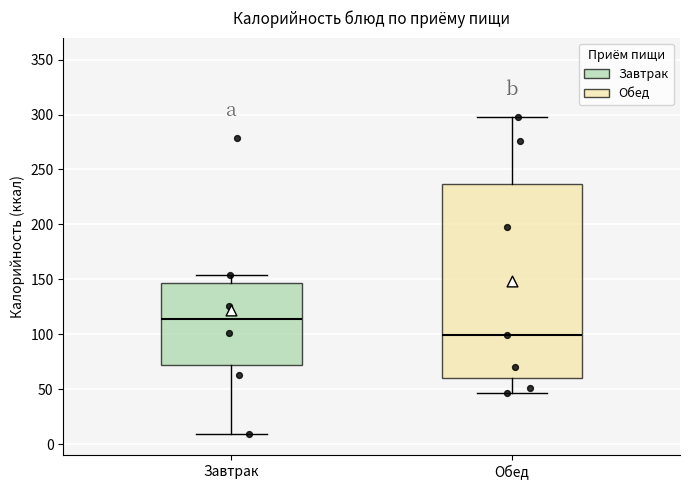

Which box's median line is the lowest?

Обед